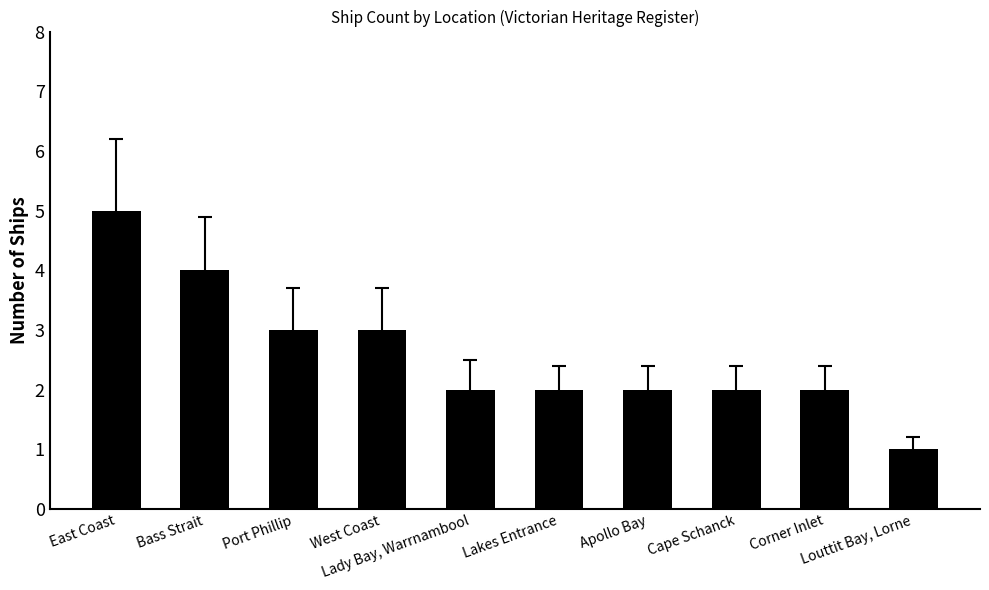

What is the sum of the values at West Coast and Louttit Bay, Lorne?

4